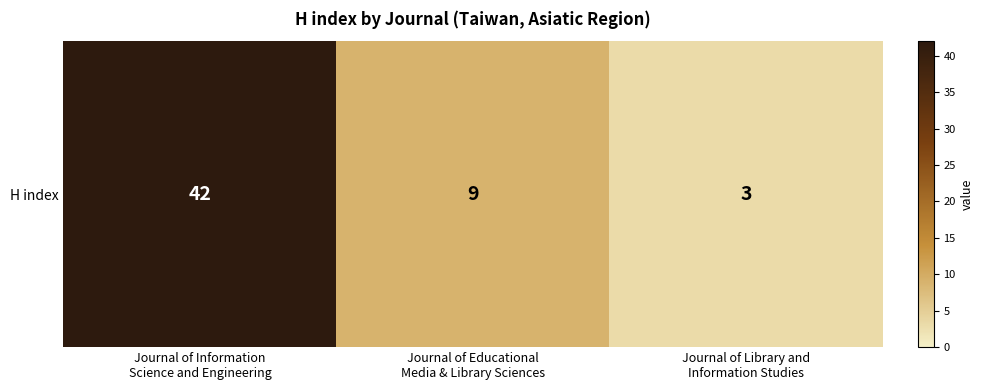

Count the number of categories in the chart.

3